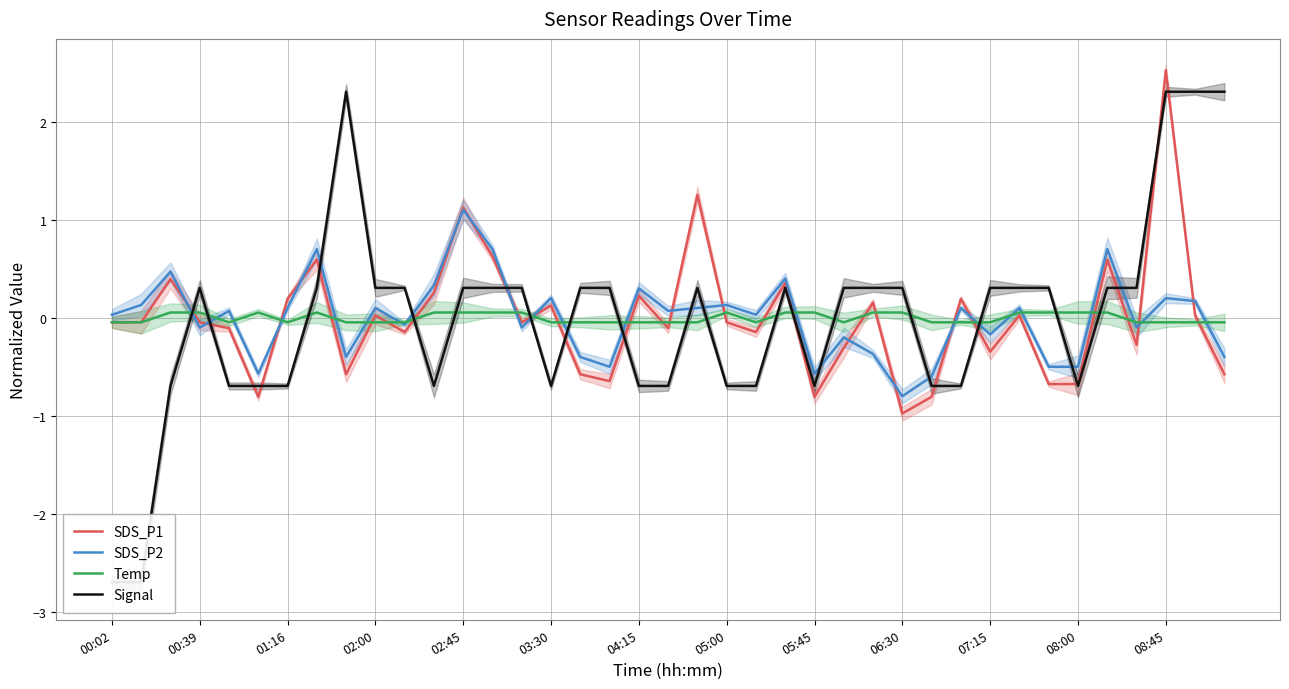

How many data points in SDS_P1 are less than 0?

22